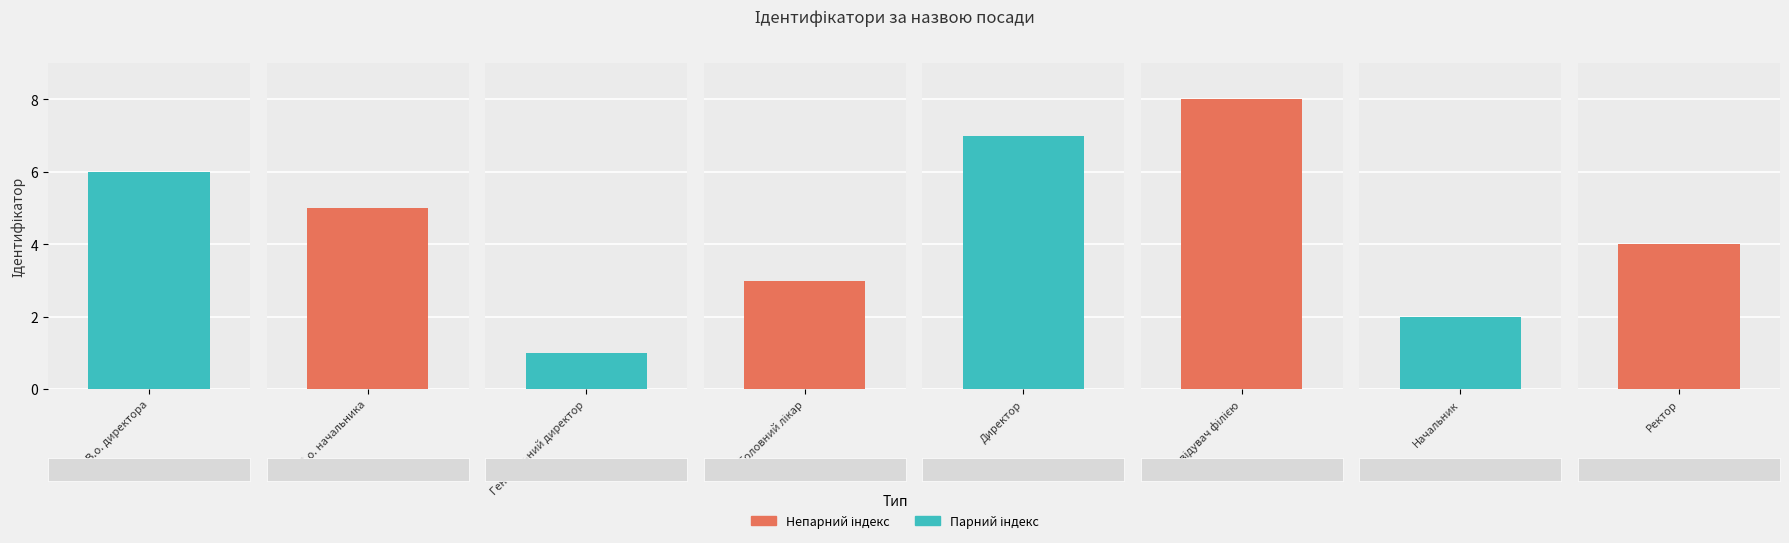

What is the label of the 3rd bar from the left?

Генеральний директор